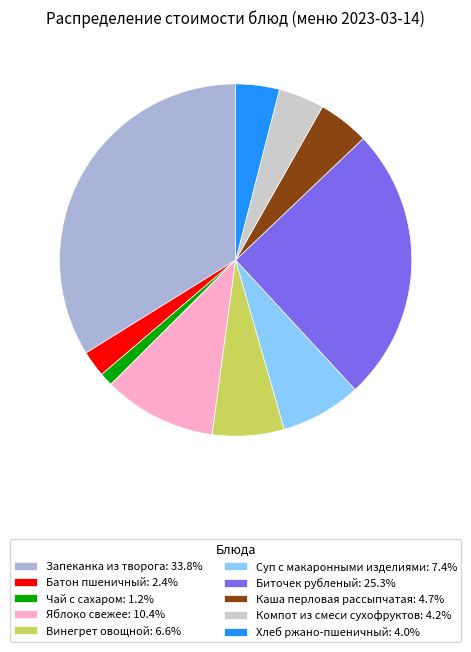

Do Хлеб ржано-пшеничный: 4.0% and Биточек рубленый: 25.3% together represent more than half of the pie?

No